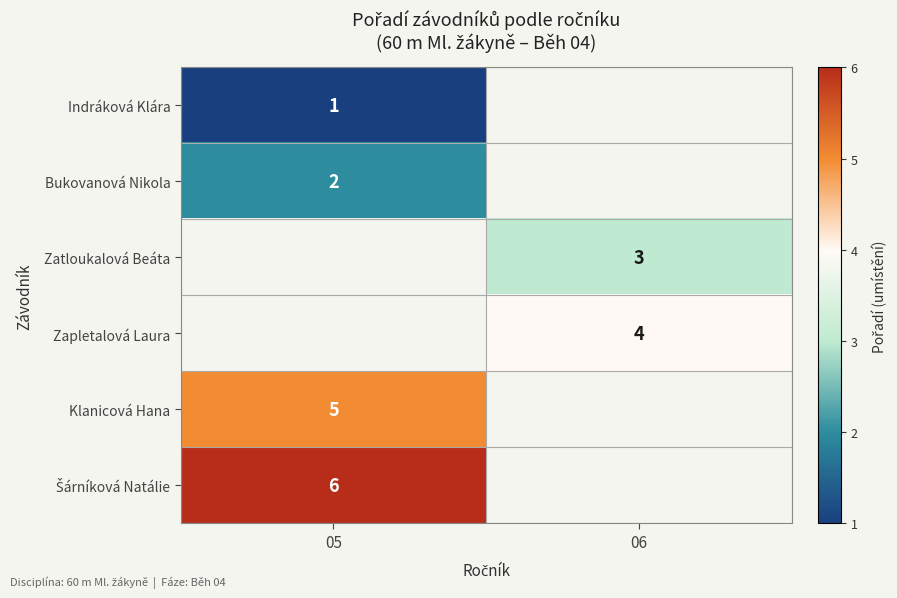

Is it true that Indráková Klára equals 2 at 05?

False